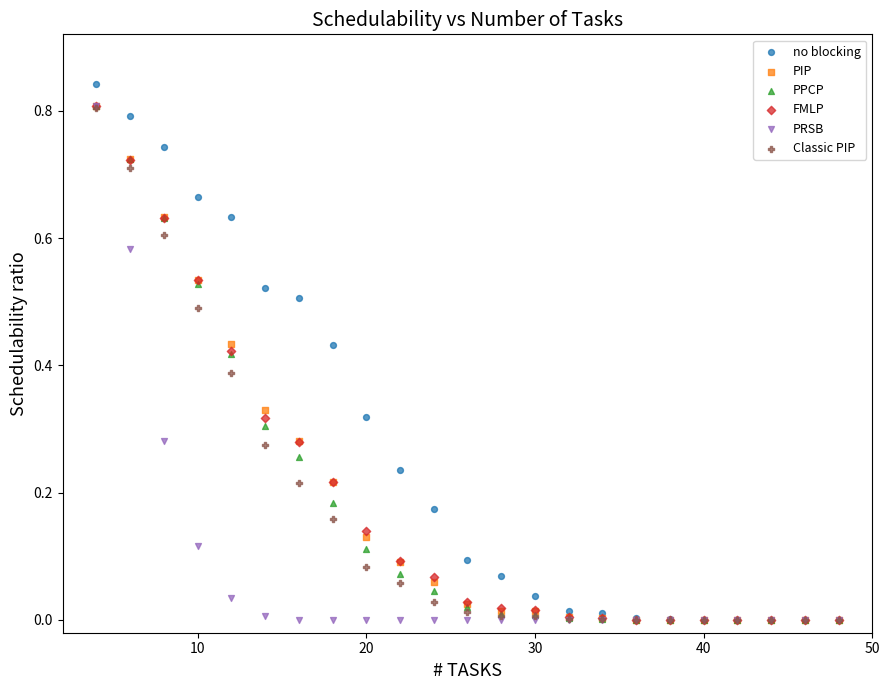

What are all the series names shown in the legend?

no blocking, PIP, PPCP, FMLP, PRSB, Classic PIP